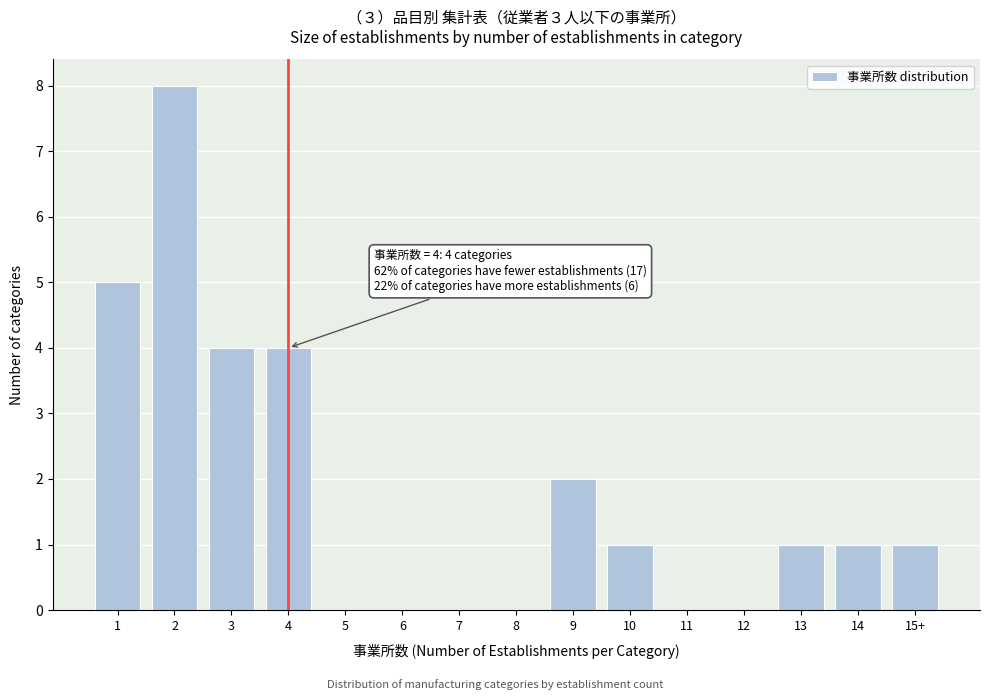

Reading left to right, list all the values displayed in this chart.

1=5	2=8	3=4	4=4	5=0	6=0	7=0	8=0	9=2	10=1	11=0	12=0	13=1	14=1	15+=1